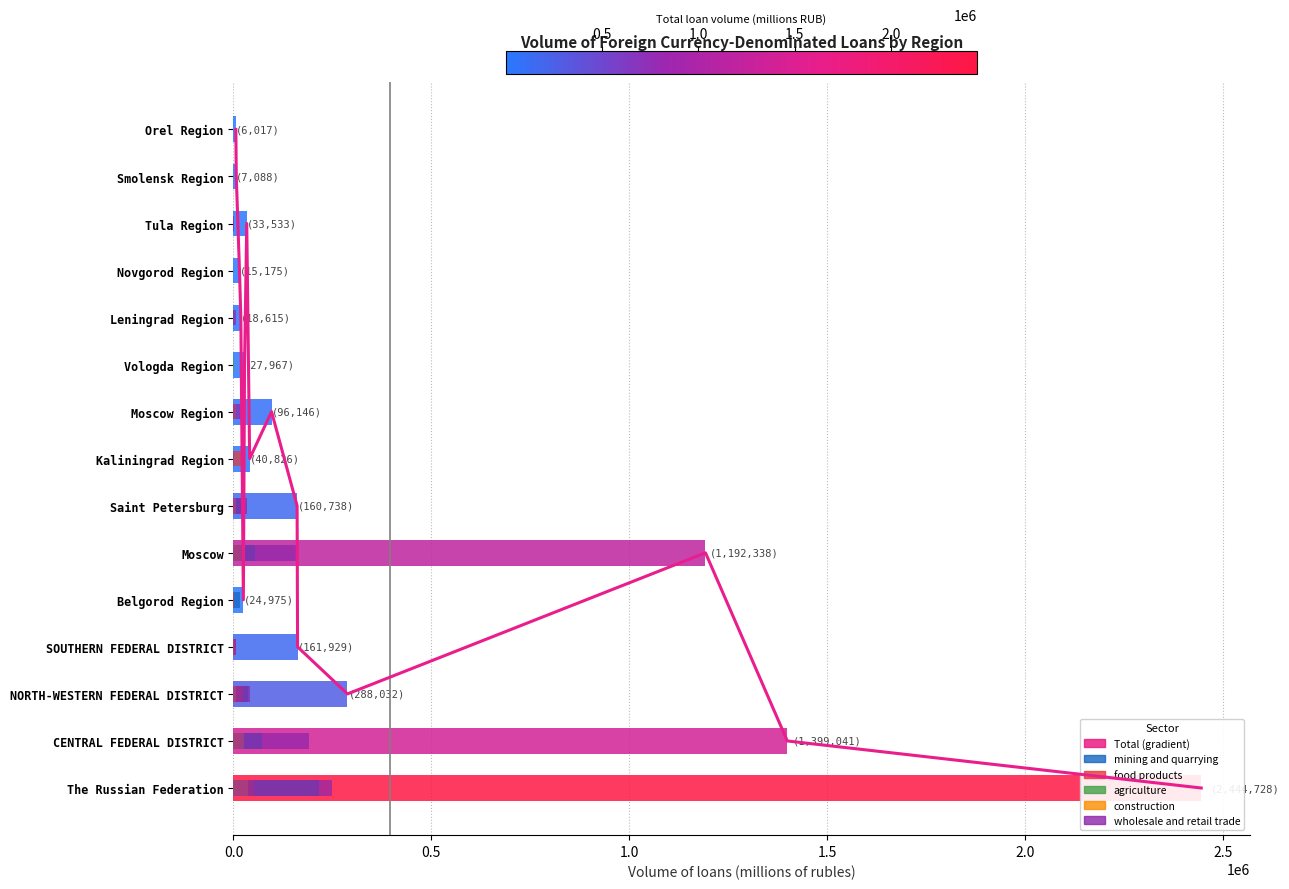

What is the sum of all agriculture values?

21131